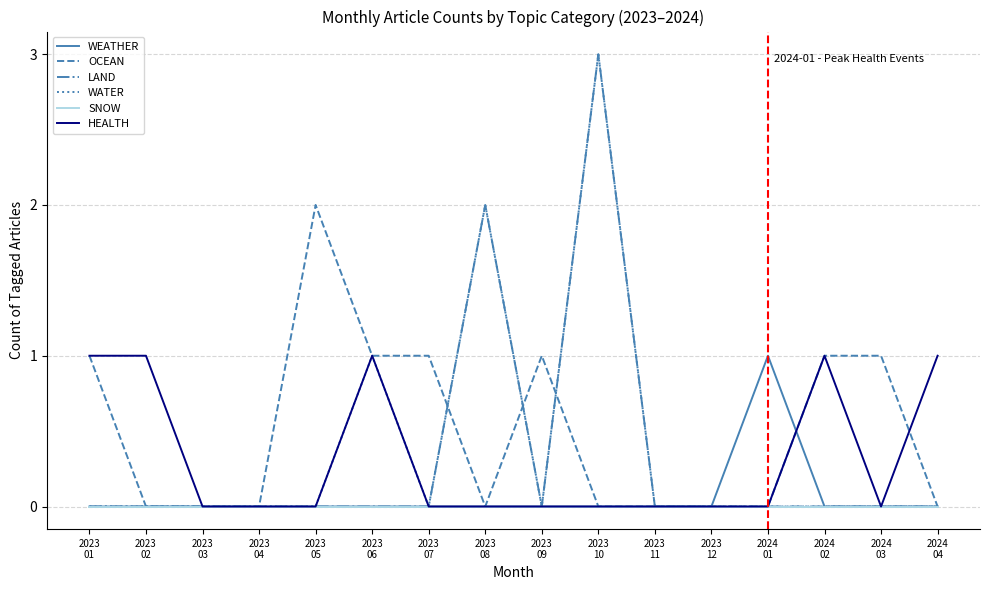

What is the maximum value shown in the chart?

3